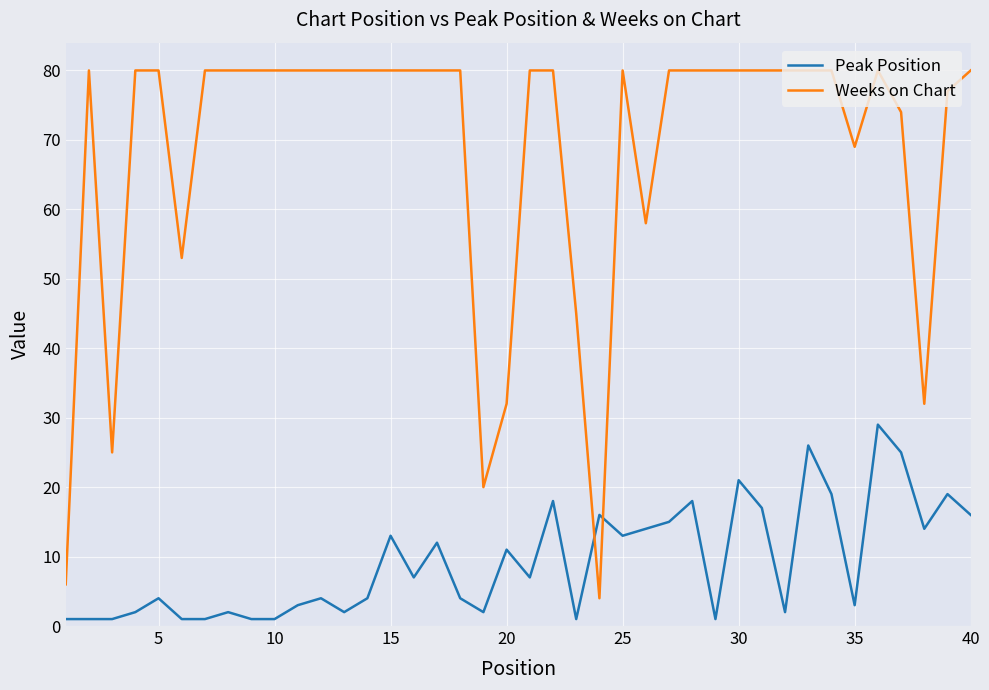

Which series has the widest spread of values?

Weeks on Chart